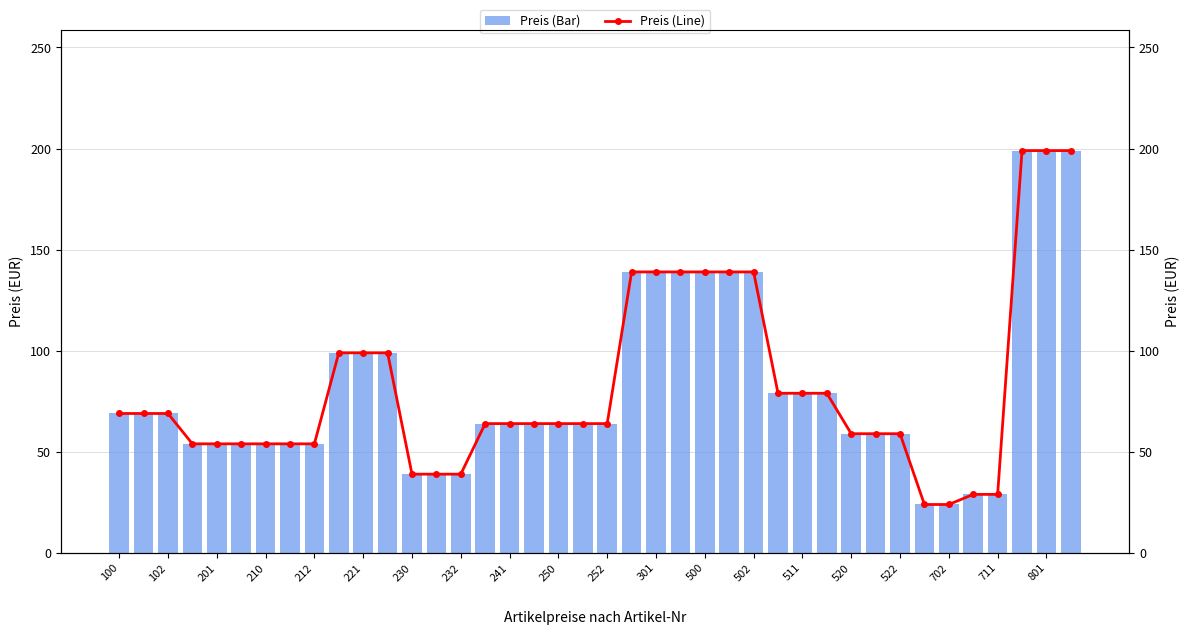

True or false: Preis (Bar) has a value of 174 at 221.

False